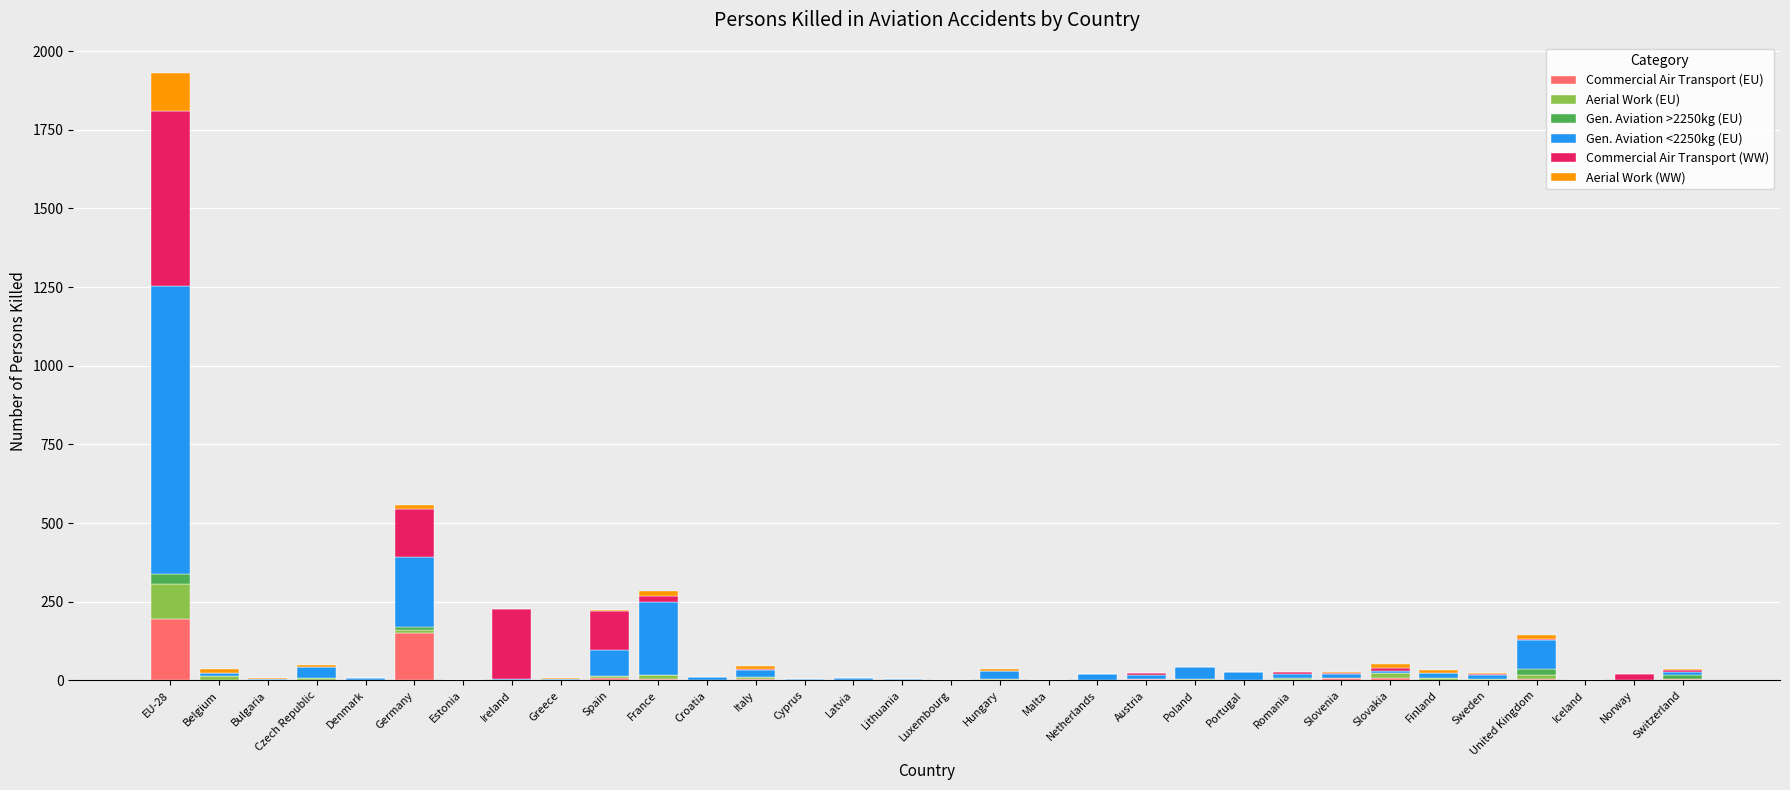

At which category is the sum across all series the highest?

EU-28